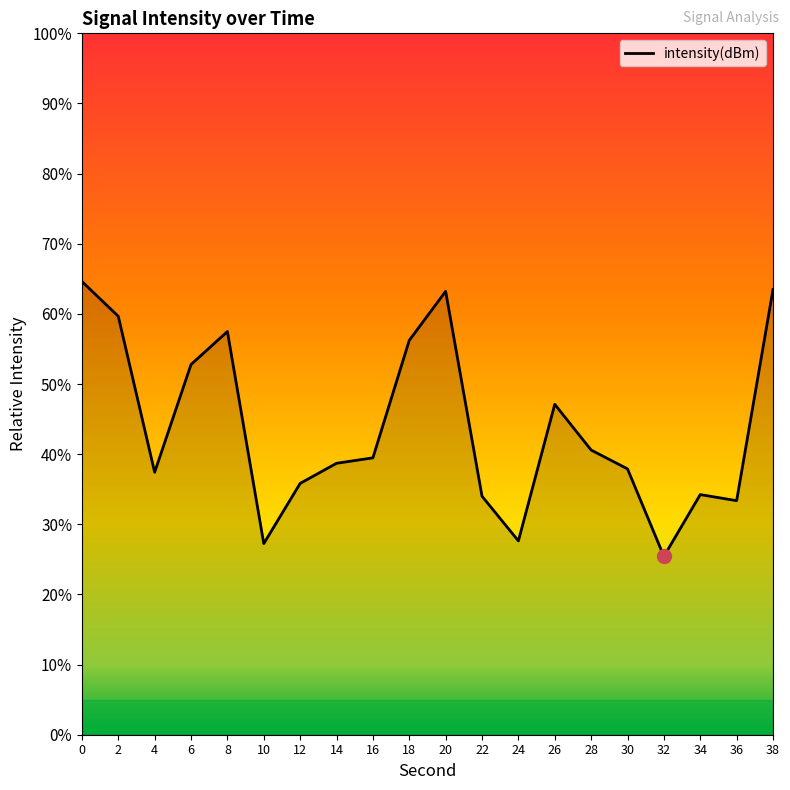

What is the difference between the maximum and minimum values?

39.2